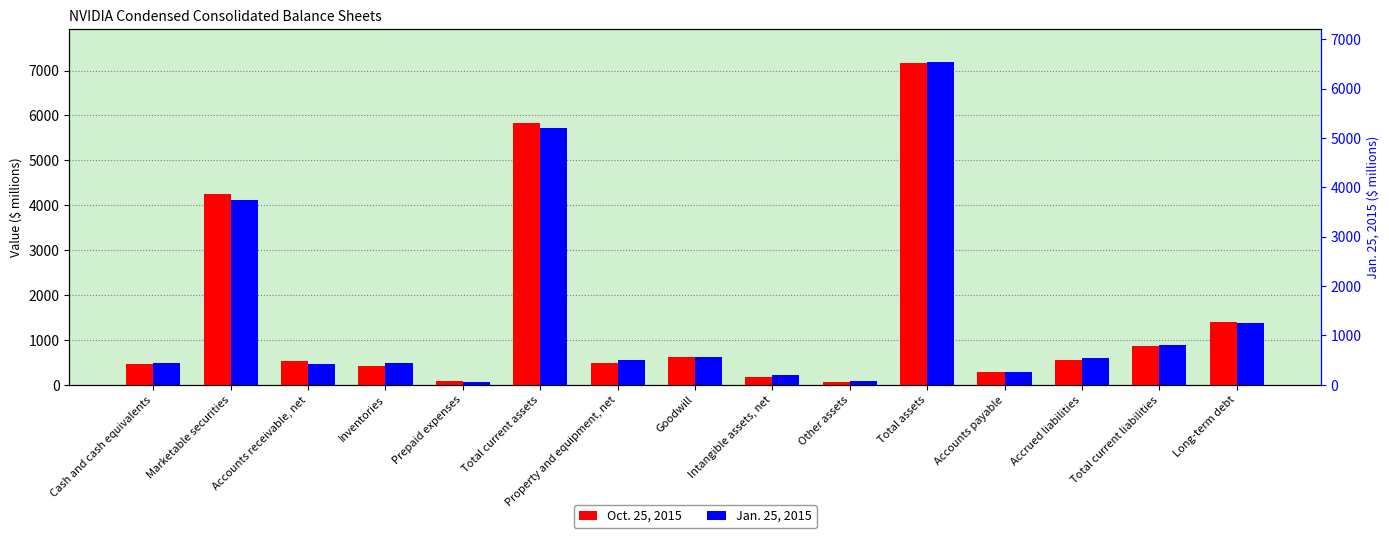

What is the total value across all series at Inventories?

908